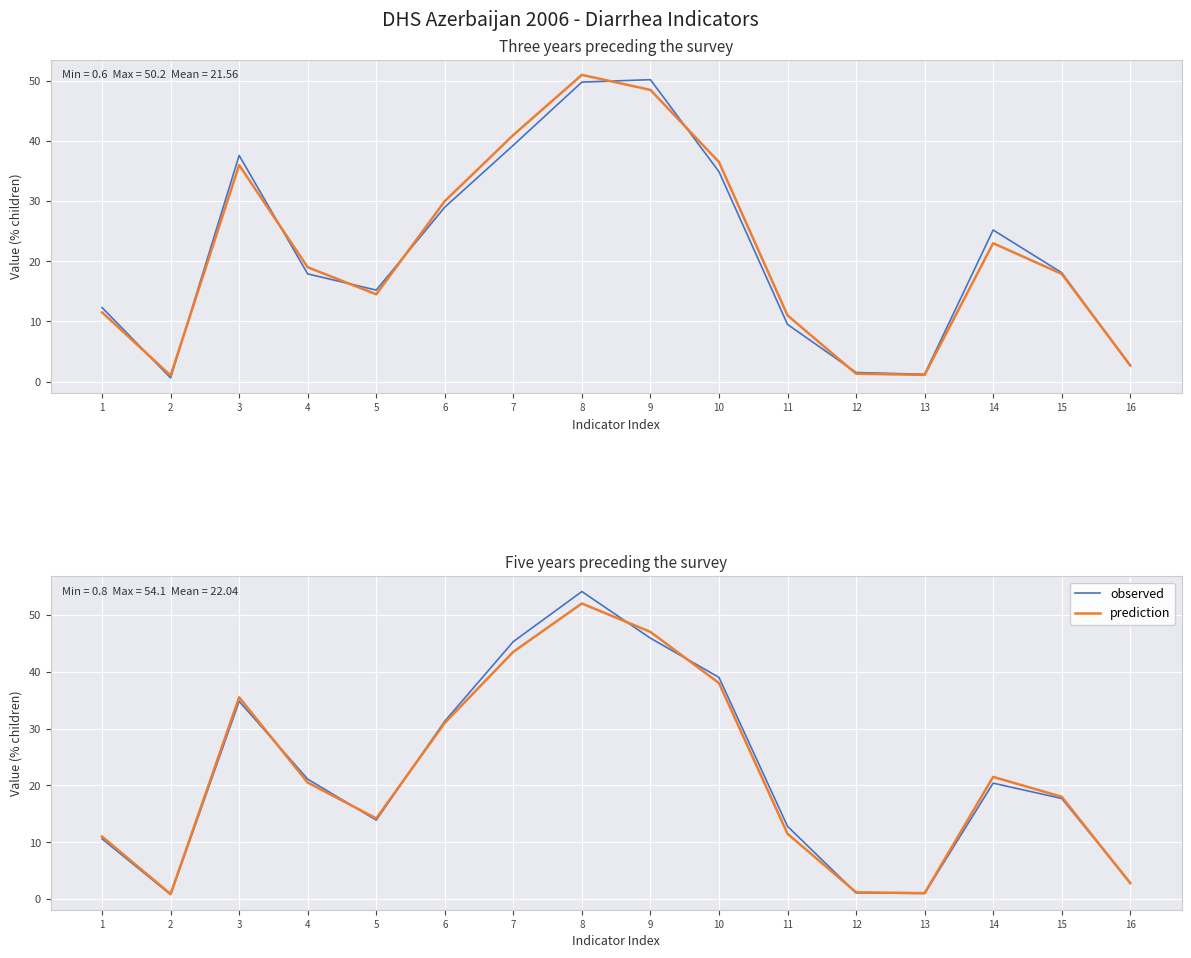

Between which two adjacent categories do prediction and observed first intersect?

3 and 4